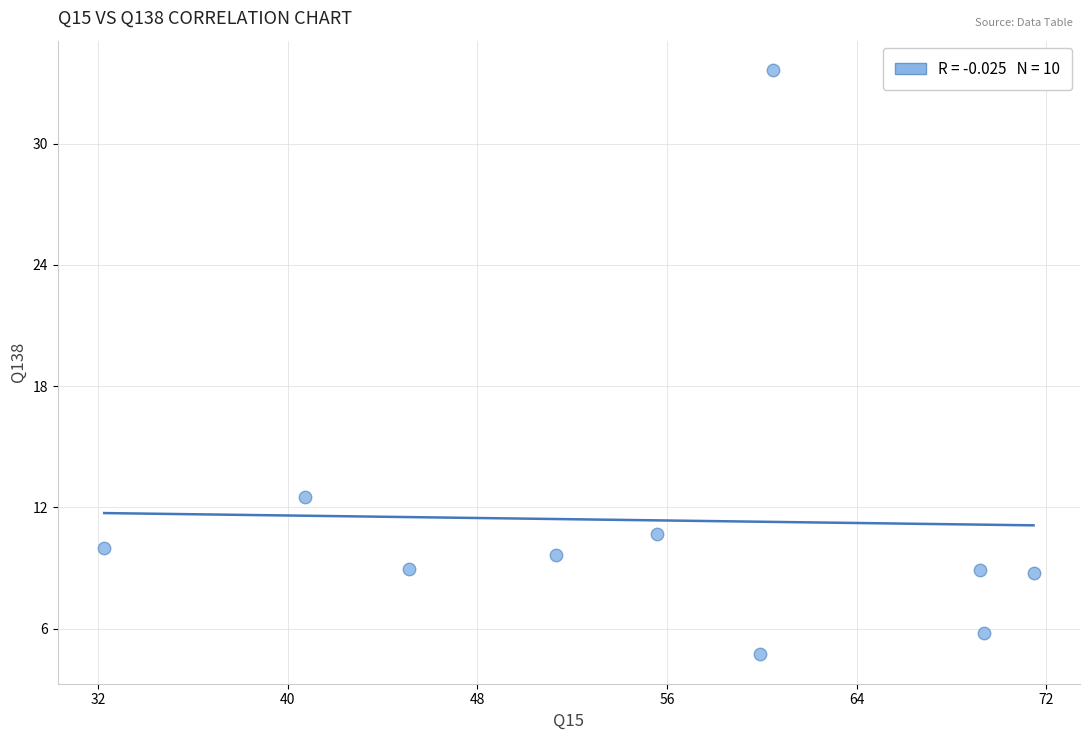

What Y value in the scatter plot is closest to 19?

12.5